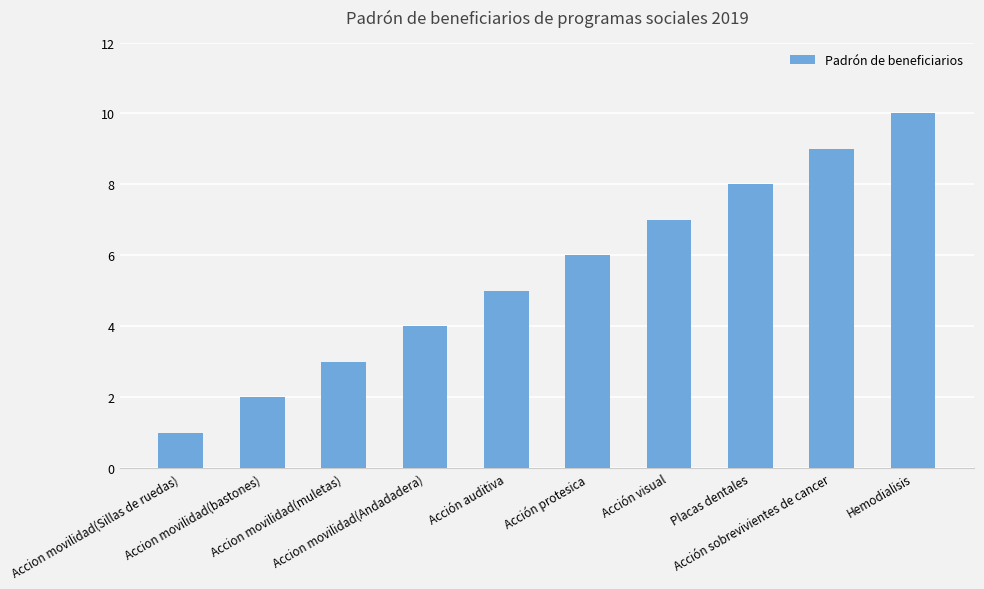

Is it true that the value at Acción protesica is 6?

True